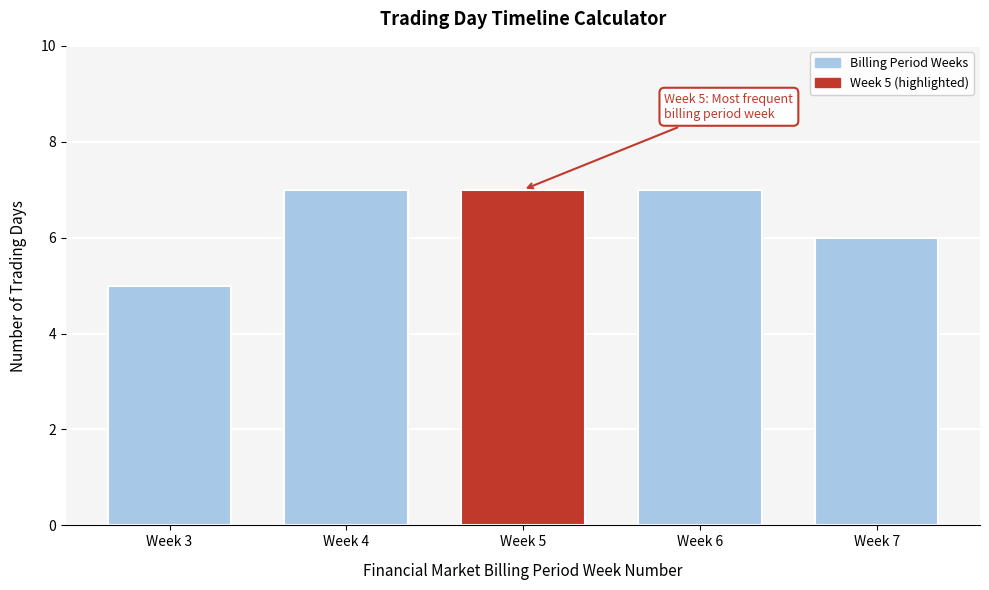

Reading left to right, list all the values displayed in this chart.

5	7	7	7	6